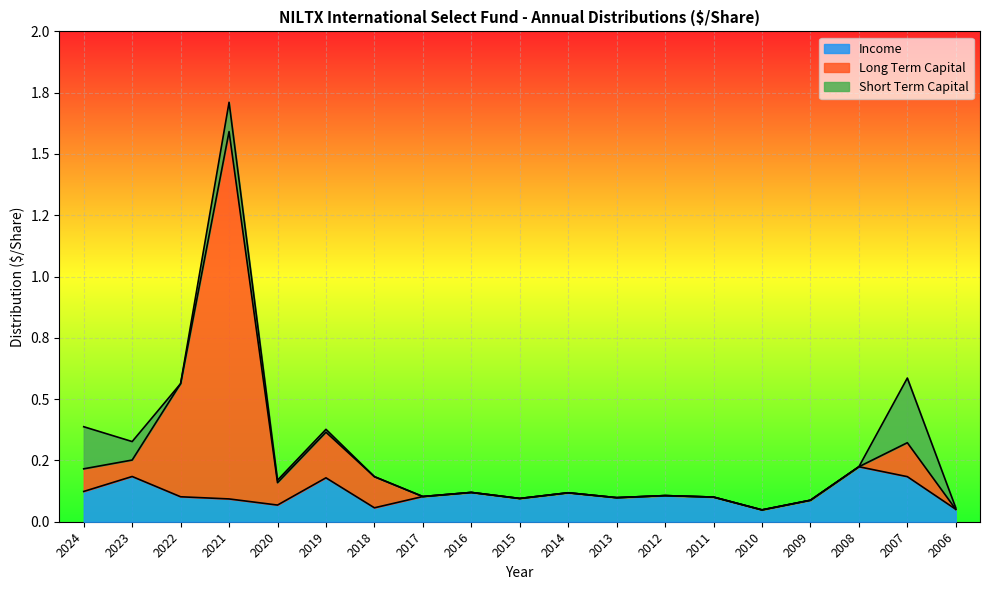

Where is Income nearest to the value 0?

2010